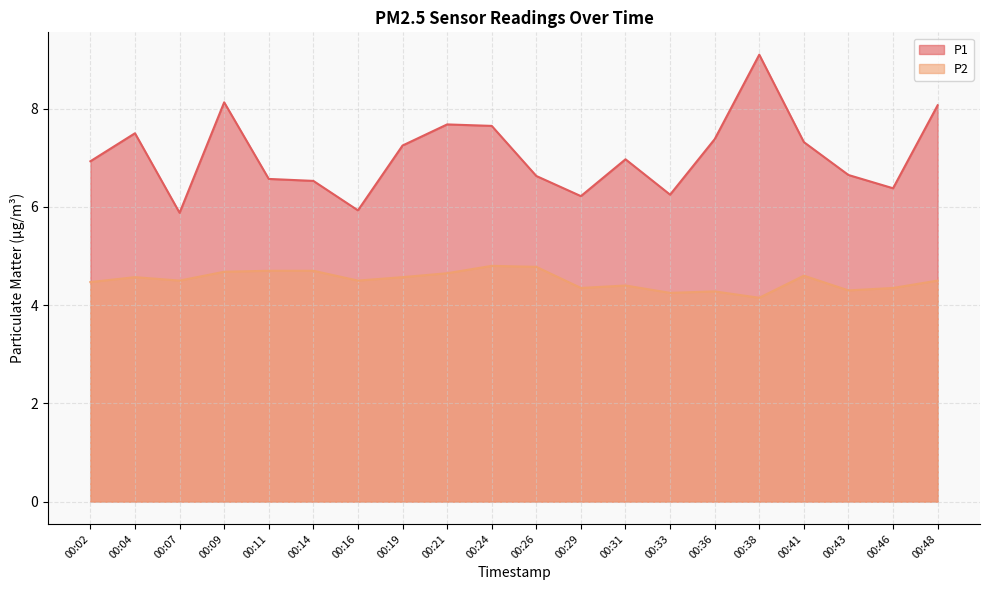

Rank the series by their average value, from lowest to highest.

P2, P1